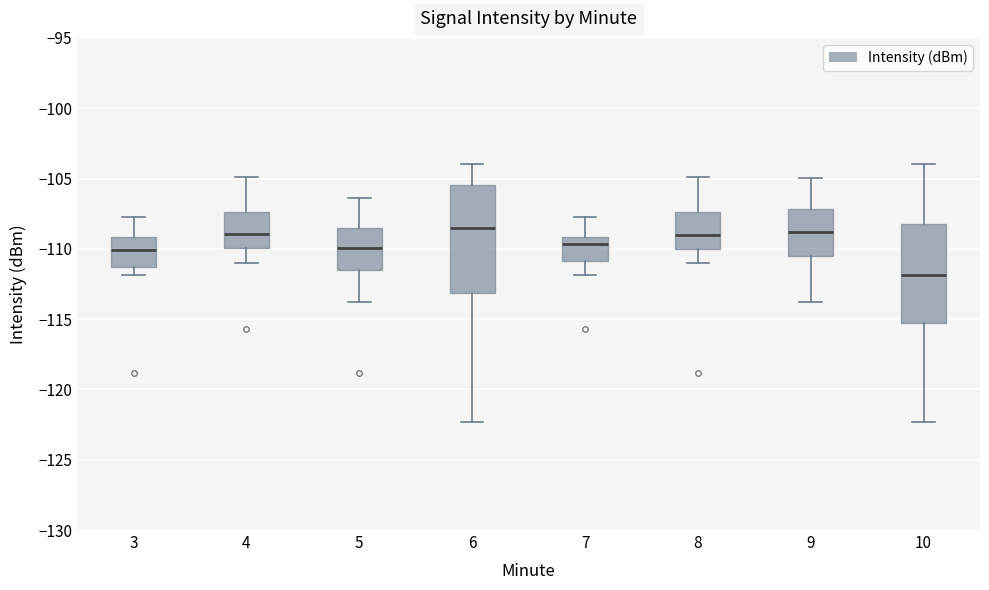

Reading left to right, read every box against the y-axis: the position of its median line, the range the box covers, and the ends of its whiskers. The values are not printed on the chart, so give them approximately, as read against the axis.

3: median -110.0, box -111.5 to -109.0, whiskers -112.0 to -108.0
4: median -109.0, box -110.0 to -107.5, whiskers -111.0 to -105.0
5: median -110.0, box -111.5 to -108.5, whiskers -114.0 to -106.5
6: median -108.5, box -113.0 to -105.5, whiskers -122.5 to -104.0
7: median -109.5, box -111.0 to -109.0, whiskers -112.0 to -108.0
8: median -109.0, box -110.0 to -107.5, whiskers -111.0 to -105.0
9: median -109.0, box -110.5 to -107.0, whiskers -114.0 to -105.0
10: median -112.0, box -115.5 to -108.0, whiskers -122.5 to -104.0